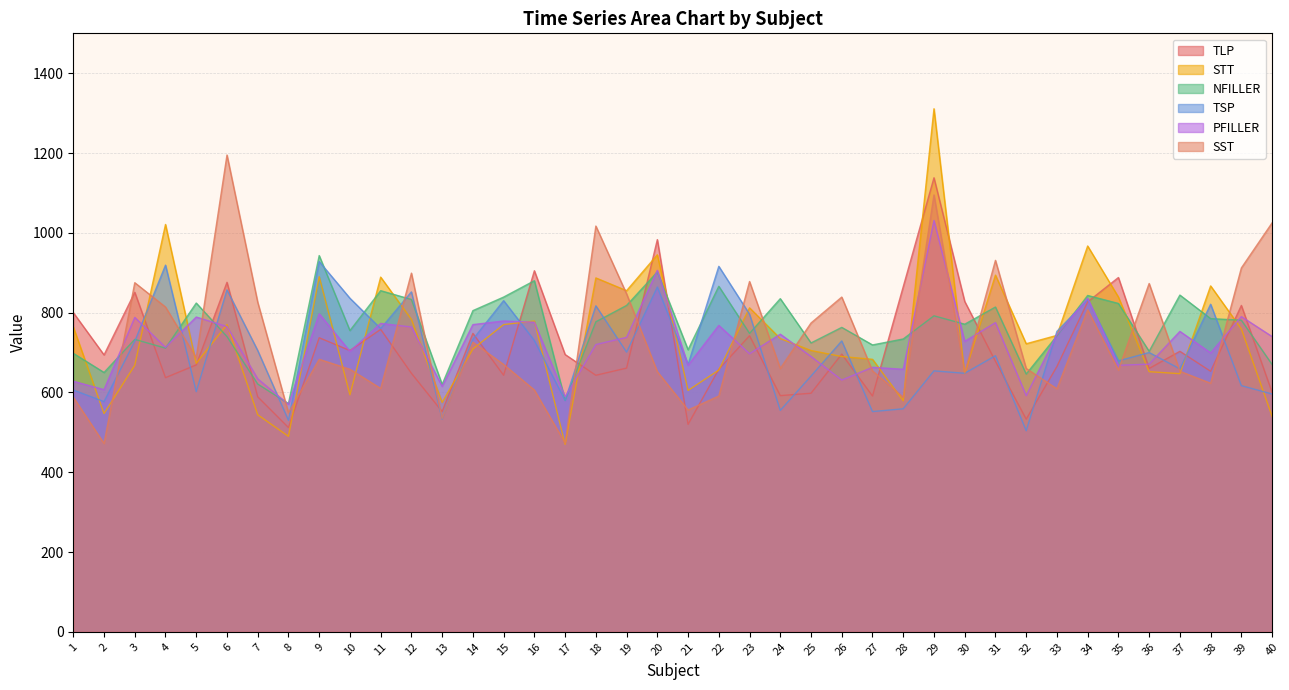

How many interior local valleys does the TSP series have?

14